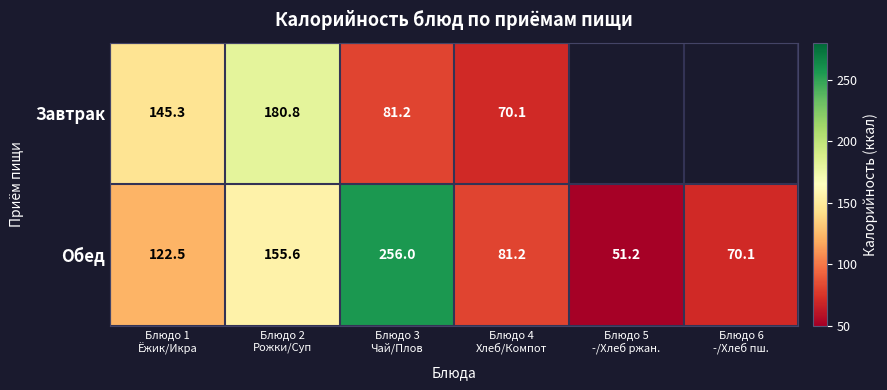

What is the sum of all Обед values?

736.6